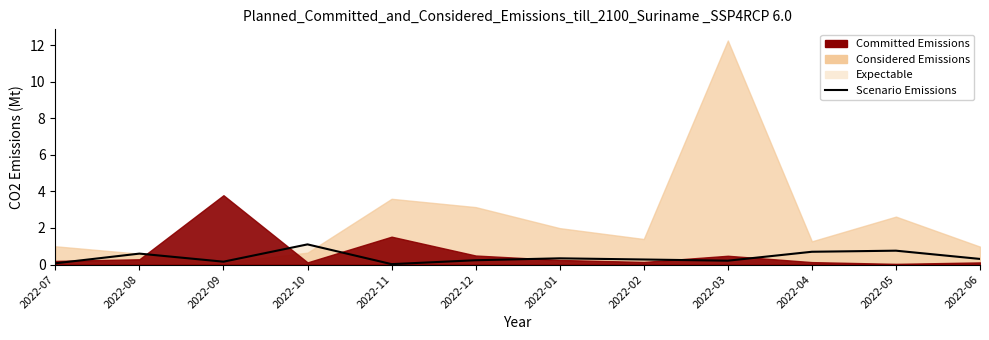

What is the sum of all values?

4.8